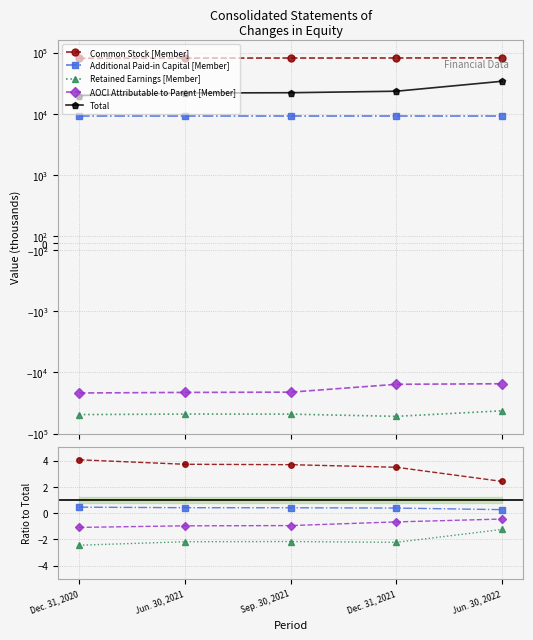

At which label does Retained Earnings [Member] first exceed -2?

Jun. 30, 2022